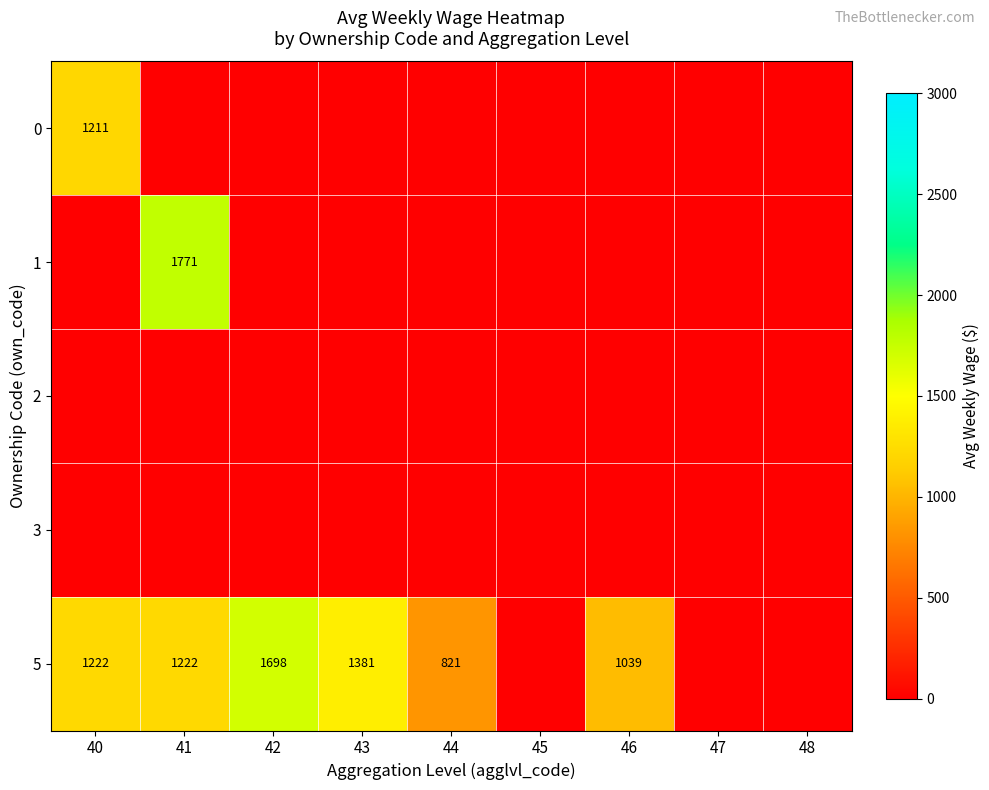

The 5 series shows 1698 at 42. True or false?

True